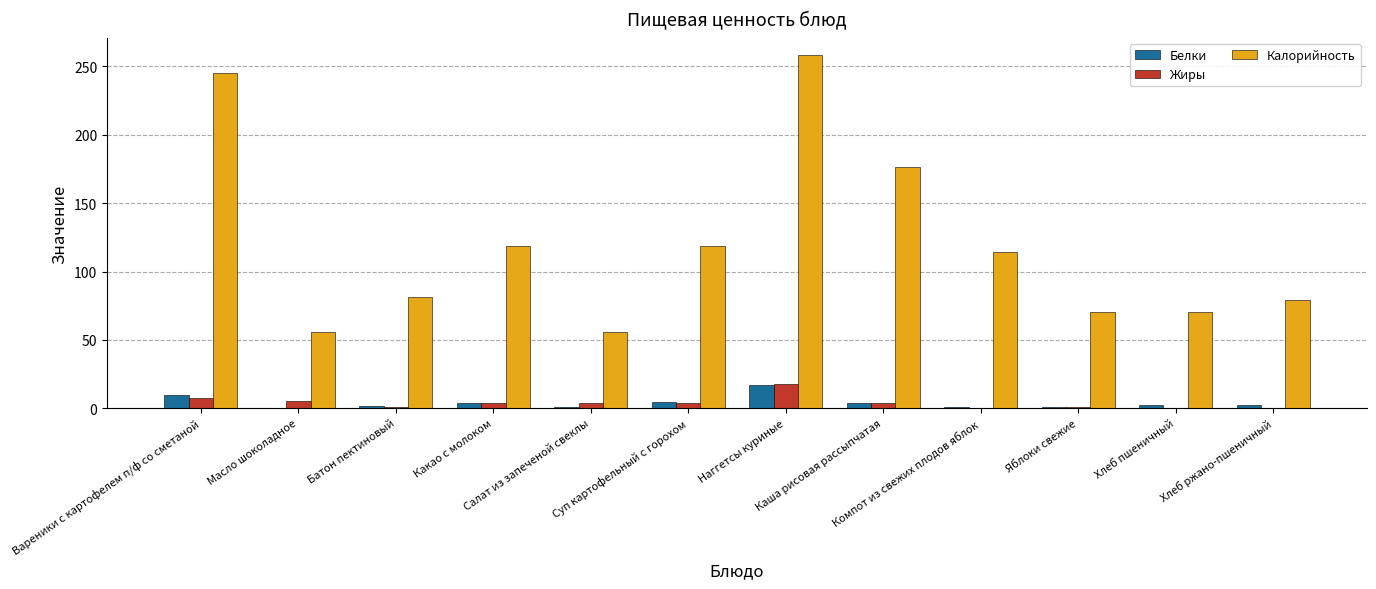

What is the highest value of the Жиры series?

18.0